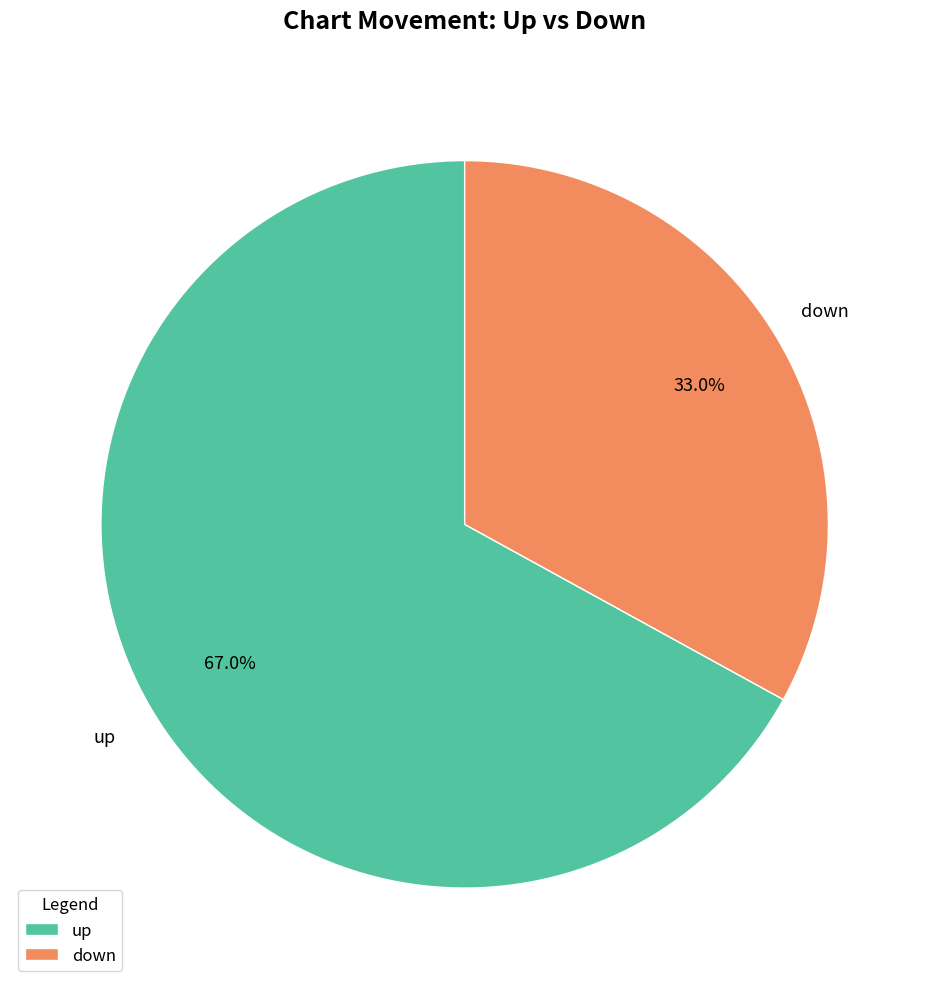

To the nearest percent, what is the difference between the largest and smallest slice percentages?

34%